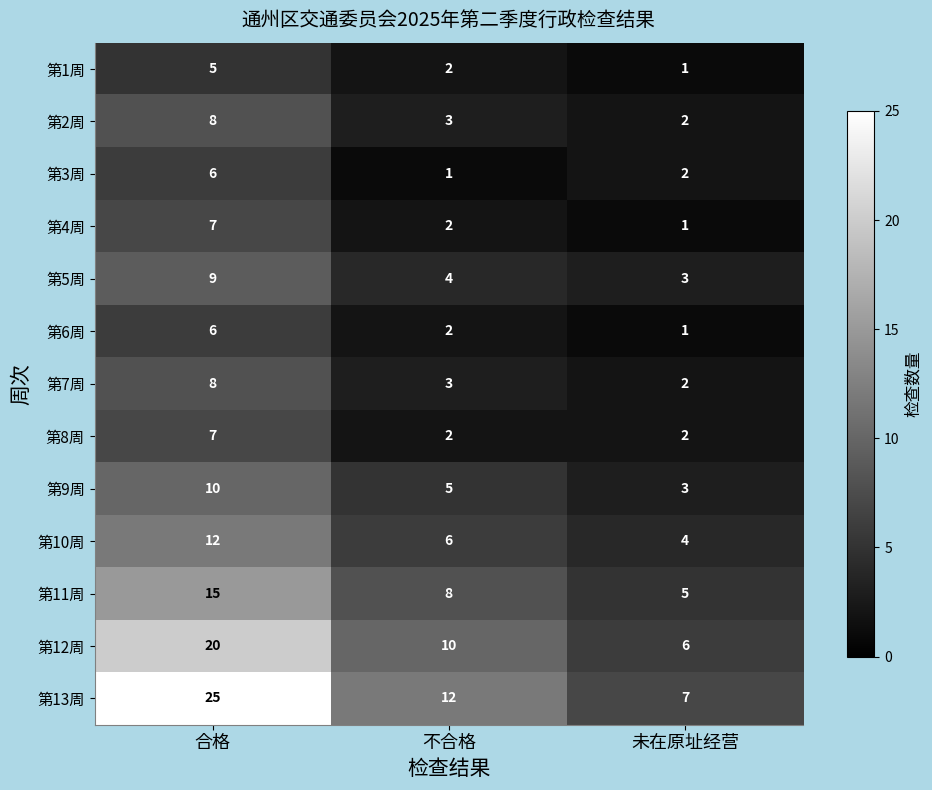

Which series has the largest range (max minus min)?

第13周